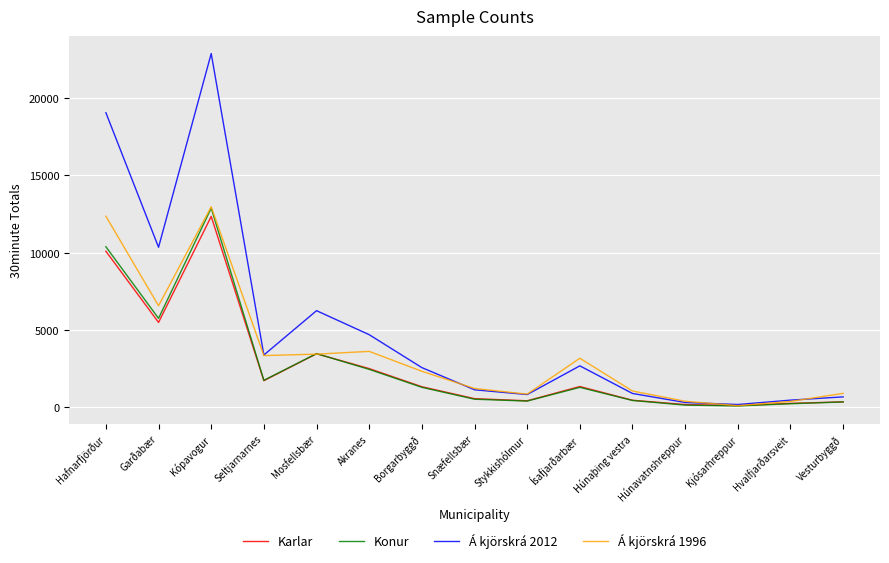

True or false: Á kjörskrá 1996 has more than 0 points higher than both neighbors.

True